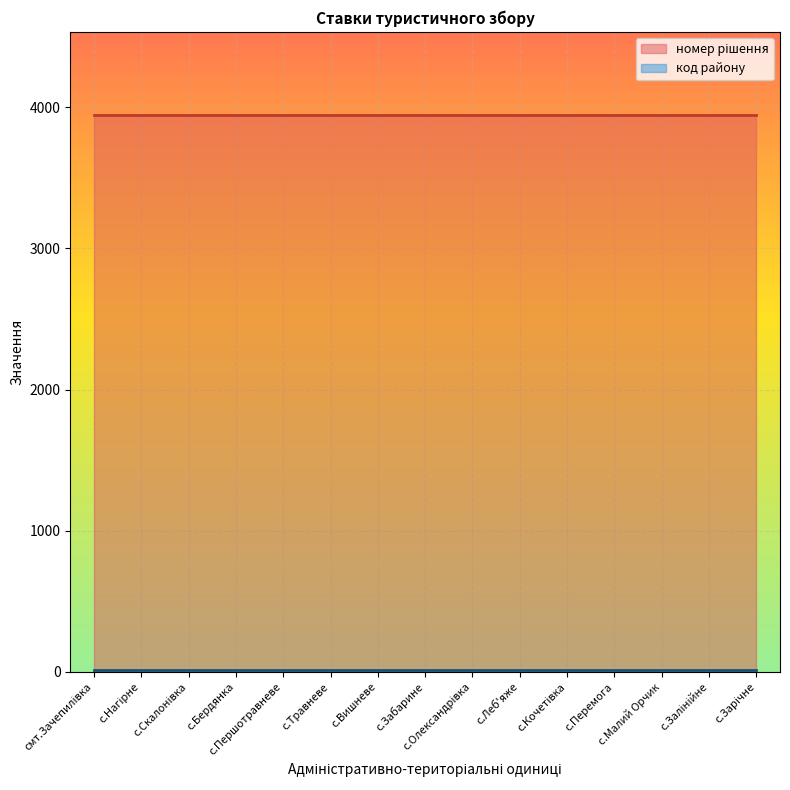

Reading left to right, transcribe all the data shown in this chart.

номер рішення: 3942	3942	3942	3942	3942	3942	3942	3942	3942	3942	3942	3942	3942	3942	3942
код району: 12	12	12	12	12	12	12	12	12	12	12	12	12	12	12